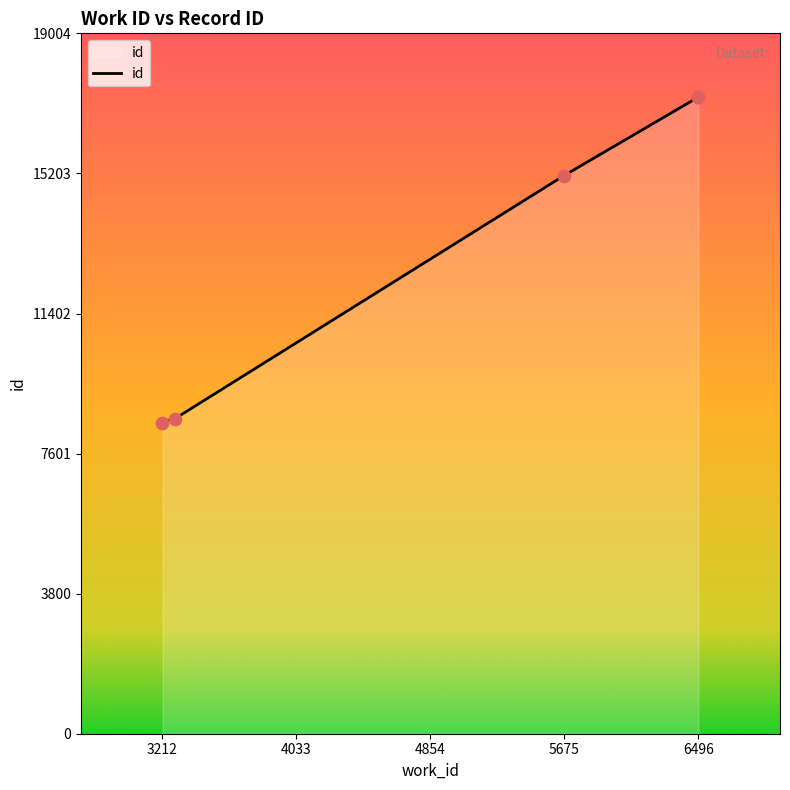

Which has a higher value, 6496 or 5670?

6496